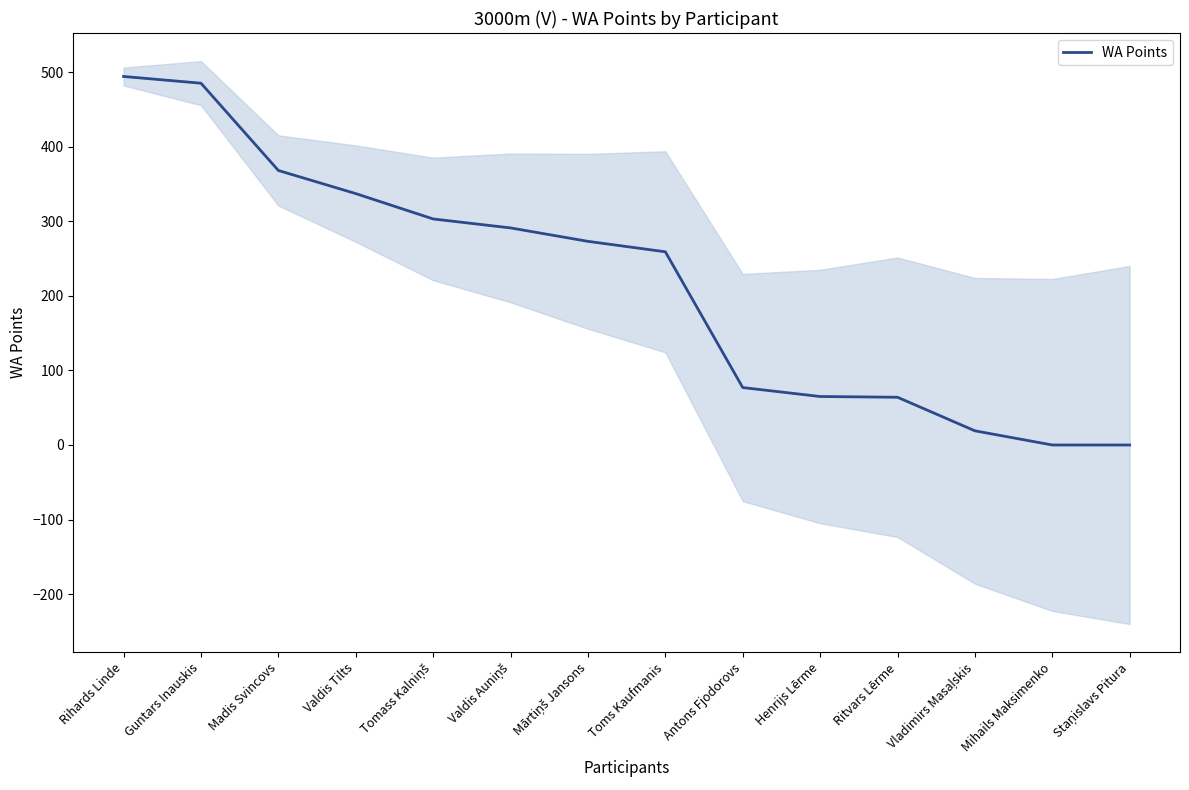

Where does the data first go above 273?

Rihards Linde